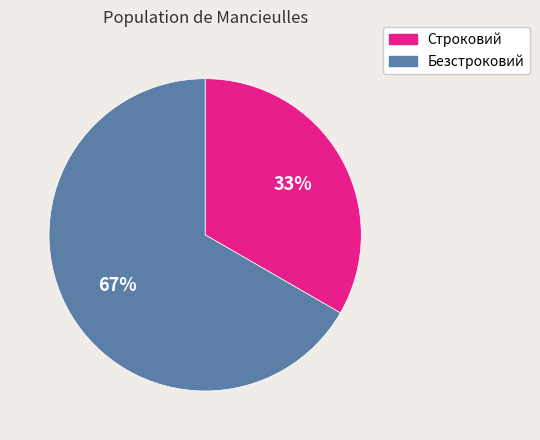

How many slices are in this pie chart?

2